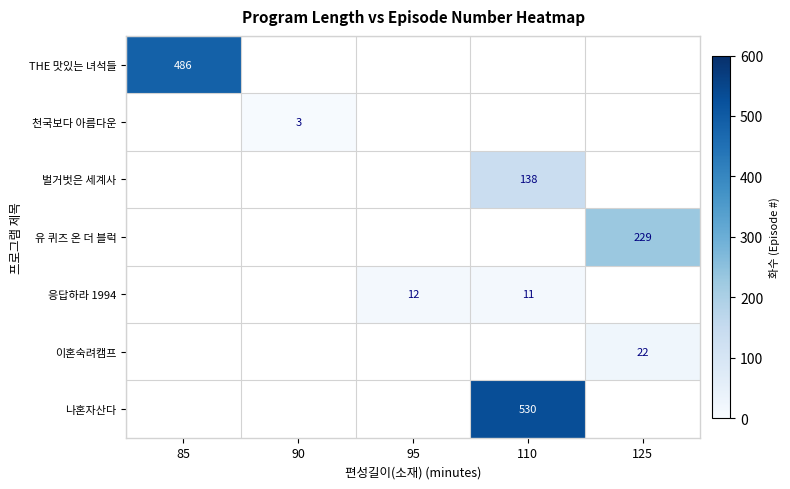

Is it true that 이혼숙려캠프 equals 22 at 125?

True